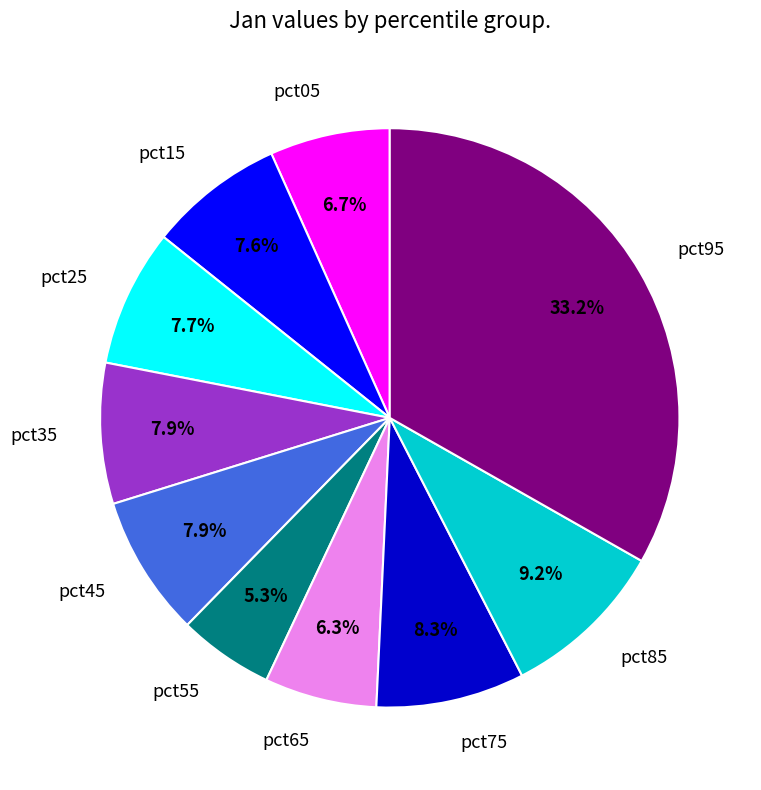

Which category has the biggest portion of the pie?

pct95